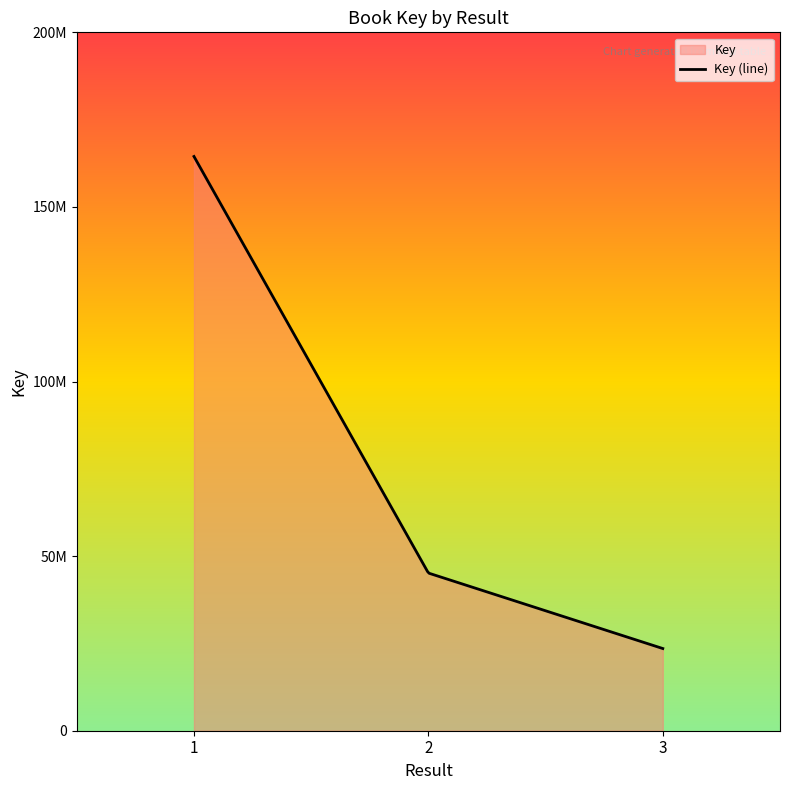

Reading left to right, extract all data points from this chart.

1=164451313	=164451313	2=45156450	=45156450	=45156450	3=23538654